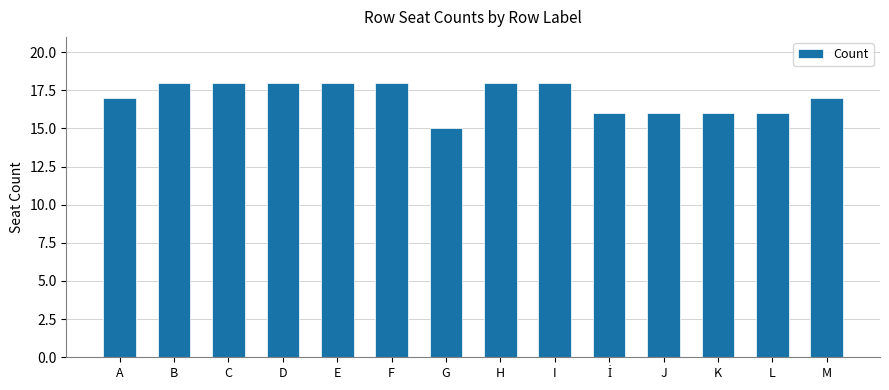

What position from the left is M?

14